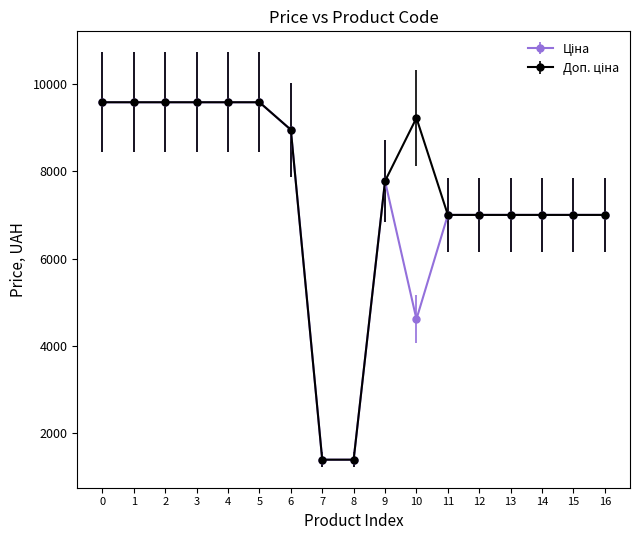

What is the greatest value displayed?

9585.4